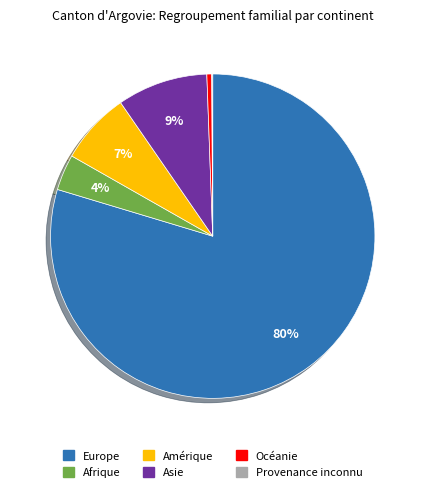

Does any single category account for the majority?

Yes